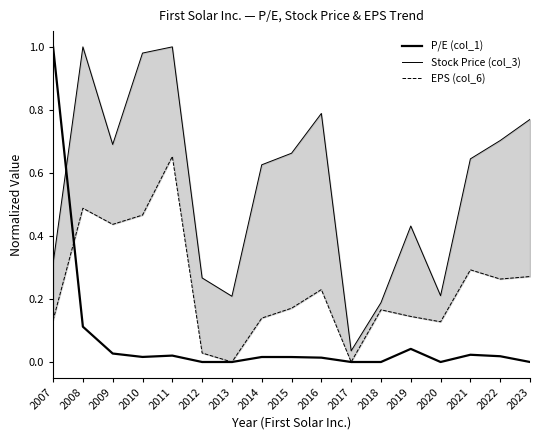

Where is the first local minimum for EPS (col_6)?

2009